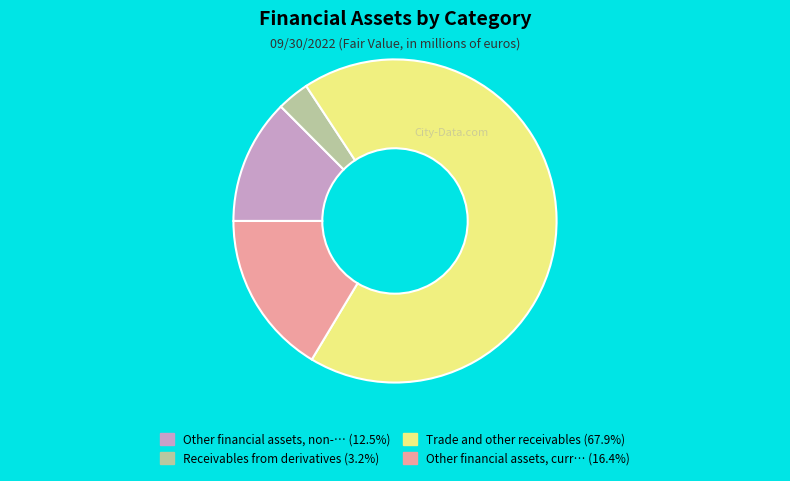

Is there a majority slice in this chart?

Yes